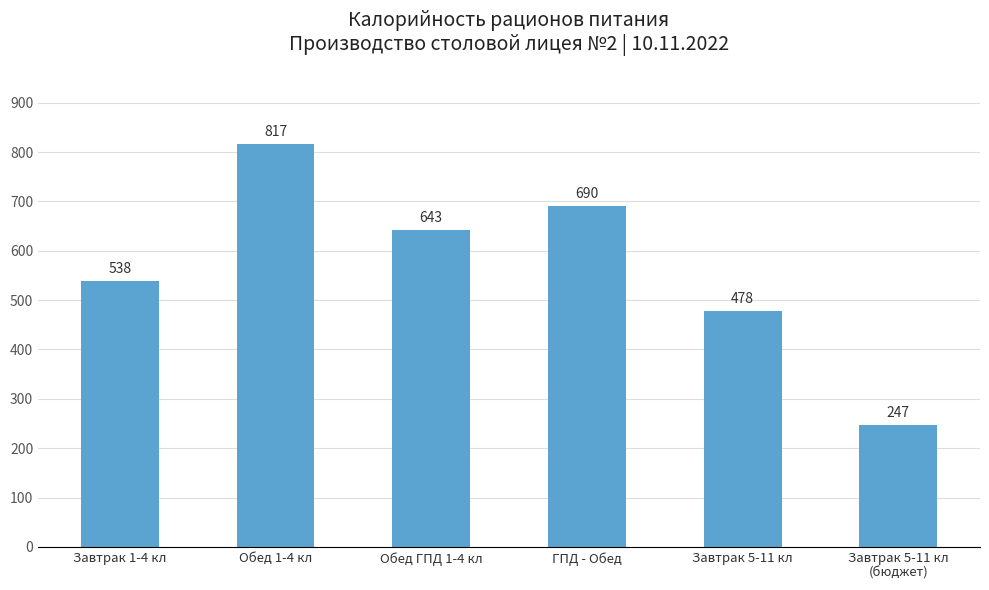

Are the bars grouped side by side (vs. stacked)?

No